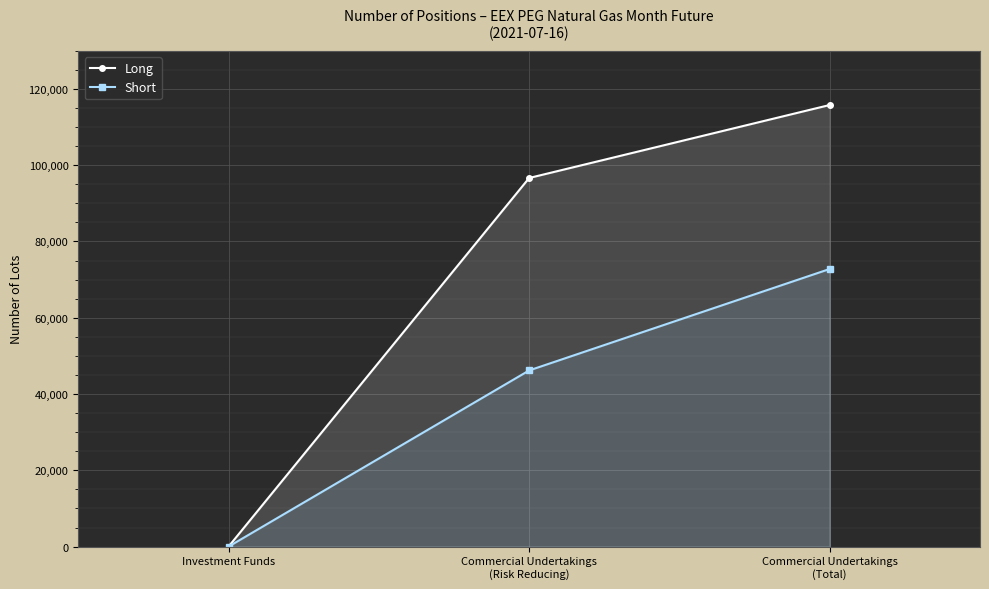

At which label does Long first exceed 96642?

Commercial Undertakings
(Total)